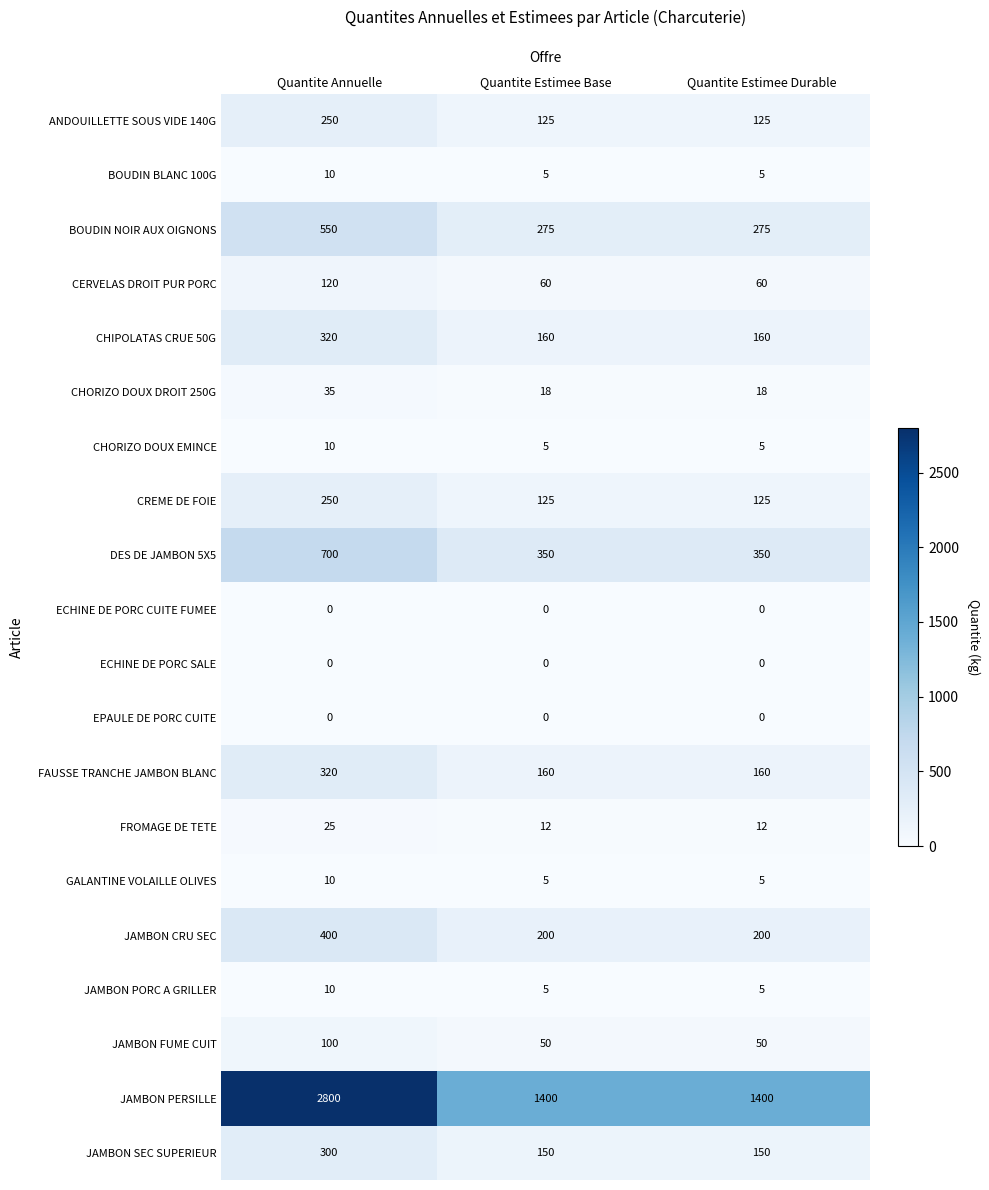

Which series has the widest spread of values?

JAMBON PERSILLE